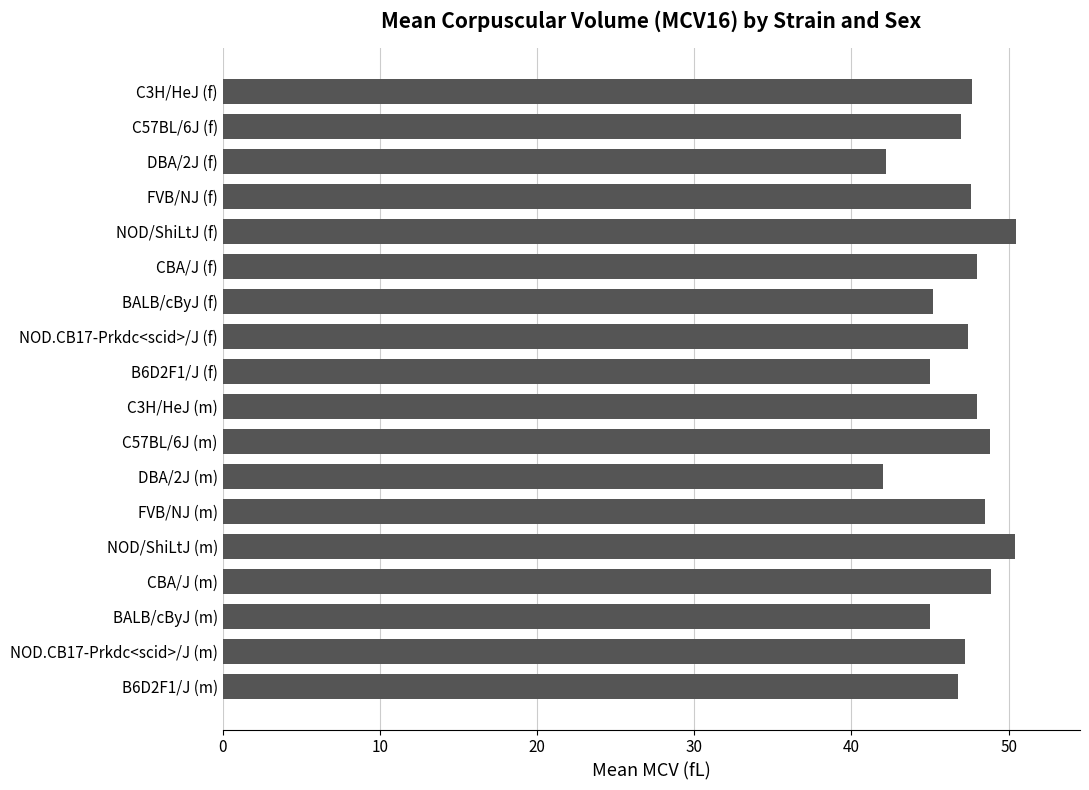

What is the difference between the maximum and second lowest values?

8.3